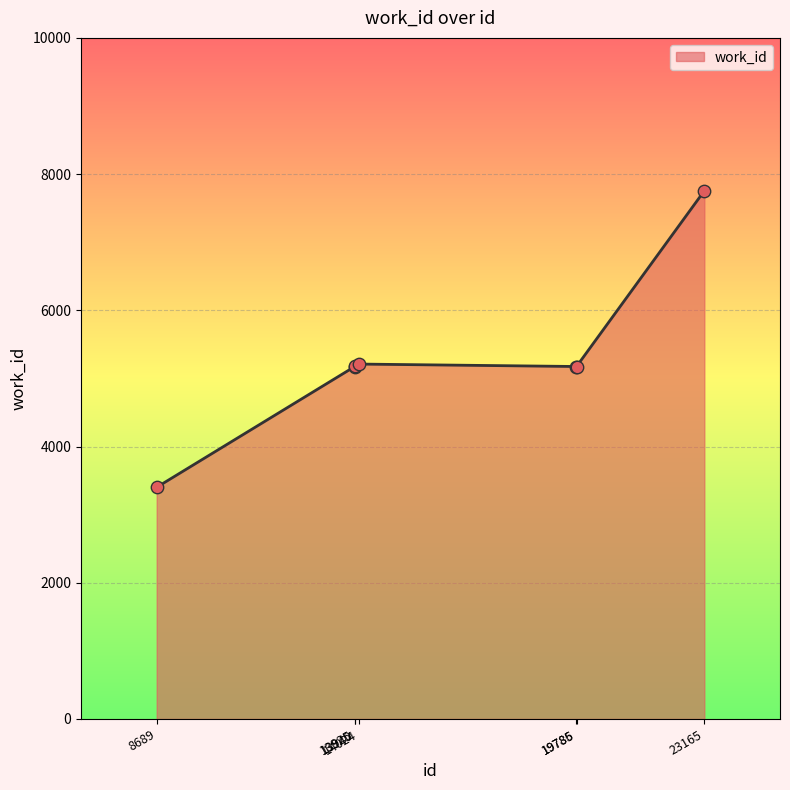

What is the change in value from 8689 to 19785?

+1773